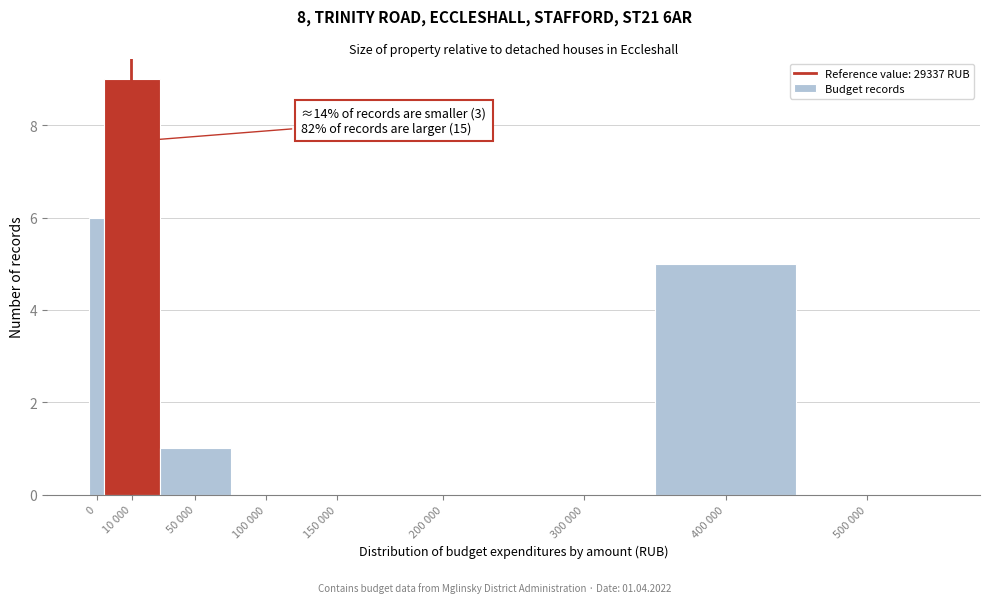

Reading left to right, what are all the values shown in this chart?

0=6	10 000=9	50 000=1	100 000=0	150 000=0	200 000=0	300 000=0	400 000=5	500 000=0